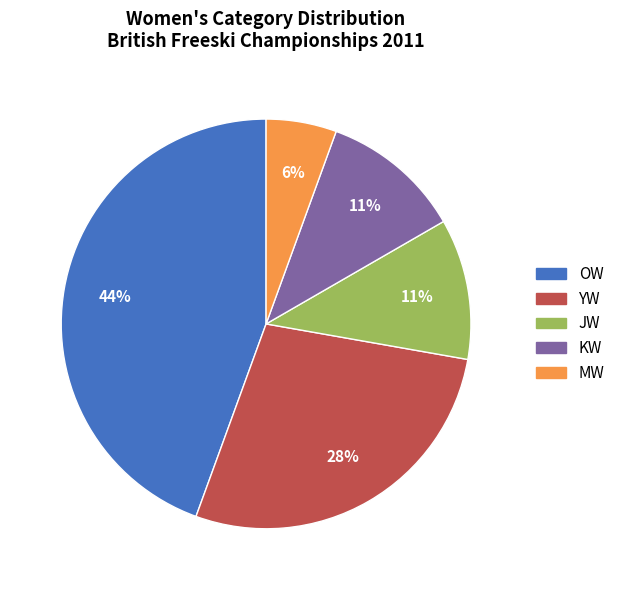

What percentage is the OW slice, to the nearest percent?

44%